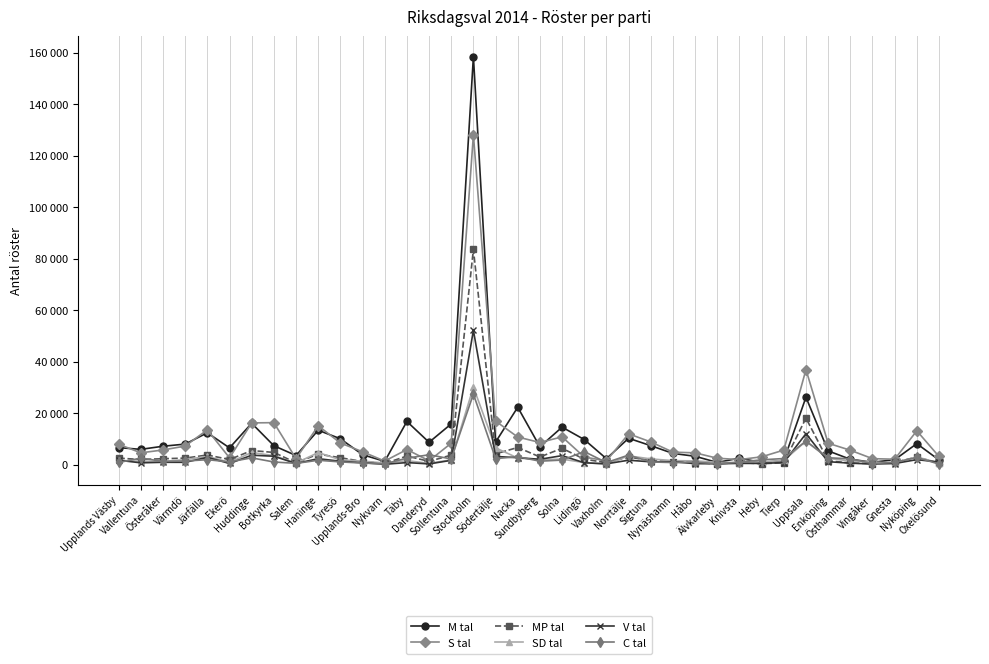

Reading left to right, transcribe all the data shown in this chart.

M tal: Upplands Väsby=6574	Vallentuna=5908	Österåker=7111	Värmdö=7945	Järfälla=12343	Ekerö=6477	Huddinge=16039	Botkyrka=7314	Salem=3504	Haninge=13324	Tyresö=10031	Upplands-Bro=3823	Nykvarn=1243	Täby=16747	Danderyd=8646	Sollentuna=15792	Stockholm=158450	Södertälje=8717	Nacka=22266	Sundbyberg=6910	Solna=14536	Lidingö=9711	Vaxholm=2272	Norrtälje=10216	Sigtuna=7336	Nynäshamn=4324	Håbo=3221	Älvkarleby=815	Knivsta=2494	Heby=798	Tierp=1557	Uppsala=26155	Enköping=5318	Östhammar=2048	Vingåker=903	Gnesta=1866	Nyköping=8119	Oxelösund=1786
S tal: Upplands Väsby=7878	Vallentuna=4550	Österåker=5670	Värmdö=7179	Järfälla=13503	Ekerö=2593	Huddinge=16174	Botkyrka=16278	Salem=2283	Haninge=15075	Tyresö=8369	Upplands-Bro=4973	Nykvarn=1353	Täby=5836	Danderyd=1457	Sollentuna=8293	Stockholm=128086	Södertälje=16891	Nacka=10691	Sundbyberg=8572	Solna=10757	Lidingö=2927	Vaxholm=1432	Norrtälje=11943	Sigtuna=8788	Nynäshamn=4816	Håbo=4551	Älvkarleby=2460	Knivsta=1927	Heby=3005	Tierp=5616	Uppsala=36885	Enköping=8281	Östhammar=5559	Vingåker=2299	Gnesta=2068	Nyköping=13110	Oxelösund=3132
MP tal: Upplands Väsby=2493	Vallentuna=1966	Österåker=2269	Värmdö=2502	Järfälla=3707	Ekerö=1951	Huddinge=5439	Botkyrka=4713	Salem=692	Haninge=4052	Tyresö=2658	Upplands-Bro=1175	Nykvarn=416	Täby=3301	Danderyd=1238	Sollentuna=3670	Stockholm=83561	Södertälje=4148	Nacka=6639	Sundbyberg=2954	Solna=6309	Lidingö=2086	Vaxholm=742	Norrtälje=2940	Sigtuna=1490	Nynäshamn=1163	Håbo=748	Älvkarleby=277	Knivsta=731	Heby=336	Tierp=685	Uppsala=18047	Enköping=1468	Östhammar=612	Vingåker=360	Gnesta=820	Nyköping=2939	Oxelösund=467
SD tal: Upplands Väsby=1584	Vallentuna=1281	Österåker=1198	Värmdö=1924	Järfälla=3182	Ekerö=867	Huddinge=4682	Botkyrka=3470	Salem=570	Haninge=4665	Tyresö=1829	Upplands-Bro=1338	Nykvarn=576	Täby=1507	Danderyd=483	Sollentuna=1824	Stockholm=30078	Södertälje=6498	Nacka=2543	Sundbyberg=1881	Solna=2100	Lidingö=773	Vaxholm=115	Norrtälje=3382	Sigtuna=2194	Nynäshamn=1516	Håbo=1437	Älvkarleby=861	Knivsta=757	Heby=1063	Tierp=1576	Uppsala=9071	Enköping=2394	Östhammar=1400	Vingåker=1017	Gnesta=472	Nyköping=2942	Oxelösund=652
V tal: Upplands Väsby=1664	Vallentuna=674	Österåker=882	Värmdö=870	Järfälla=2809	Ekerö=415	Huddinge=3625	Botkyrka=3236	Salem=413	Haninge=2285	Tyresö=1276	Upplands-Bro=717	Nykvarn=105	Täby=767	Danderyd=248	Sollentuna=1637	Stockholm=52146	Södertälje=3149	Nacka=2656	Sundbyberg=2055	Solna=3460	Lidingö=696	Vaxholm=287	Norrtälje=1683	Sigtuna=1060	Nynäshamn=1083	Håbo=354	Älvkarleby=309	Knivsta=455	Heby=439	Tierp=762	Uppsala=11995	Enköping=1111	Östhammar=540	Vingåker=202	Gnesta=404	Nyköping=1912	Oxelösund=966
C tal: Upplands Väsby=805	Vallentuna=2502	Österåker=1223	Värmdö=1372	Järfälla=1888	Ekerö=1037	Huddinge=2604	Botkyrka=997	Salem=461	Haninge=1663	Tyresö=1035	Upplands-Bro=577	Nykvarn=279	Täby=2476	Danderyd=3807	Sollentuna=2178	Stockholm=27369	Södertälje=2335	Nacka=3041	Sundbyberg=1312	Solna=1735	Lidingö=5034	Vaxholm=781	Norrtälje=3680	Sigtuna=1014	Nynäshamn=777	Håbo=919	Älvkarleby=298	Knivsta=916	Heby=1842	Tierp=2337	Uppsala=9126	Enköping=2632	Östhammar=2234	Vingåker=365	Gnesta=862	Nyköping=2760	Oxelösund=186